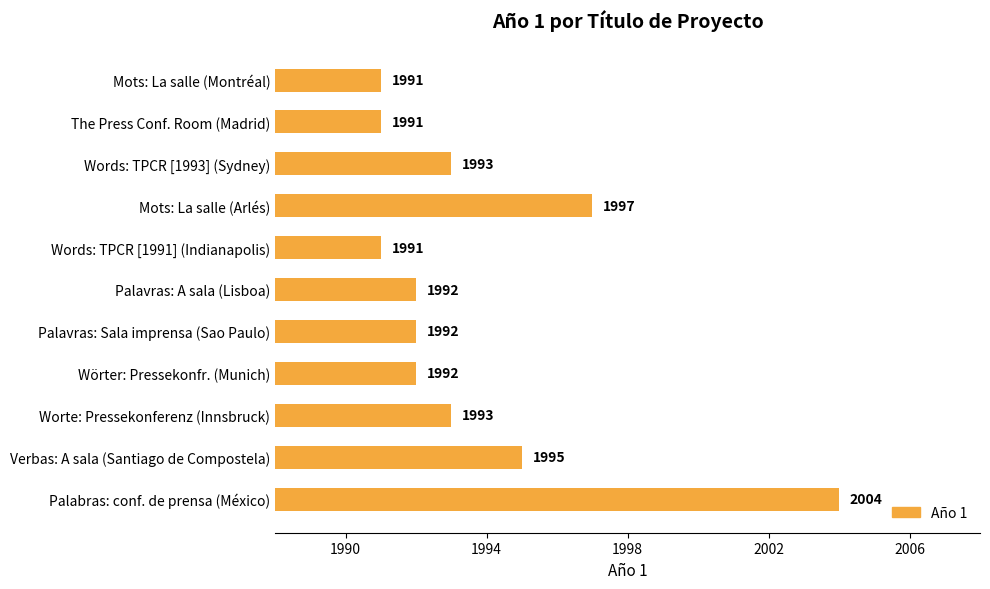

Does the chart contain any negative values?

No